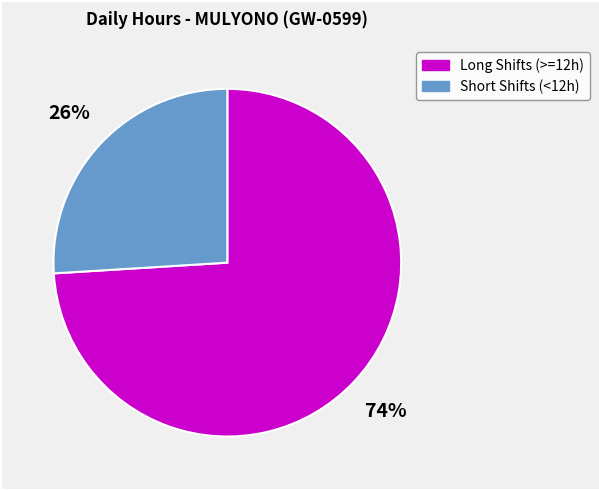

To the nearest percent, what is the difference between the largest and smallest slice percentages?

48%